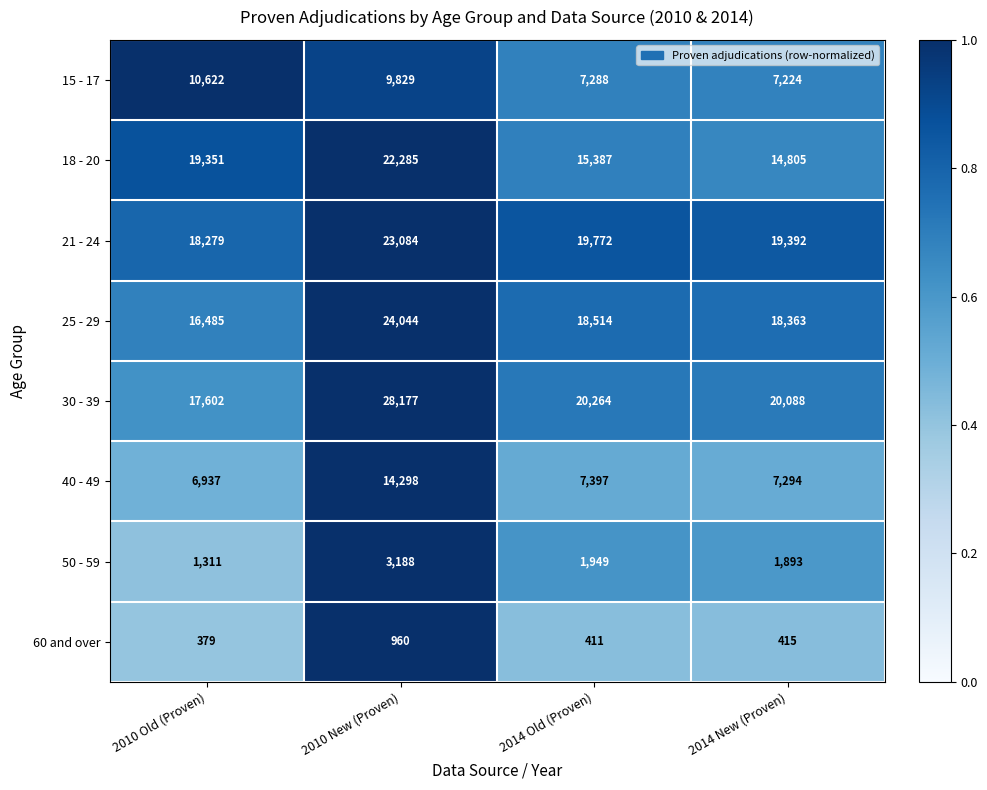

What value does the 60 and over series have at 2010 Old (Proven), to the nearest 50?

400